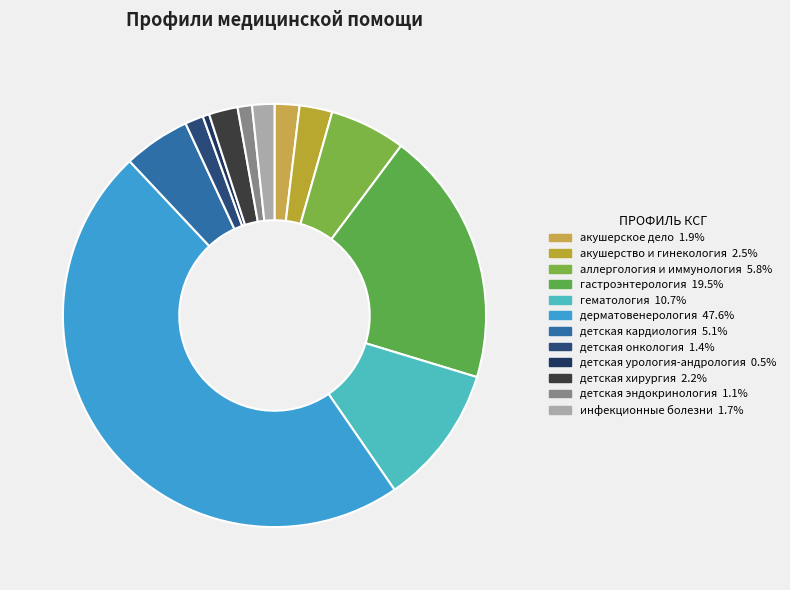

Rank the categories by value from highest to lowest.

дерматовенерология, гастроэнтерология, гематология, аллергология и иммунология, детская кардиология, акушерство и гинекология, детская хирургия, акушерское дело, инфекционные болезни, детская онкология, детская эндокринология, детская урология-андрология